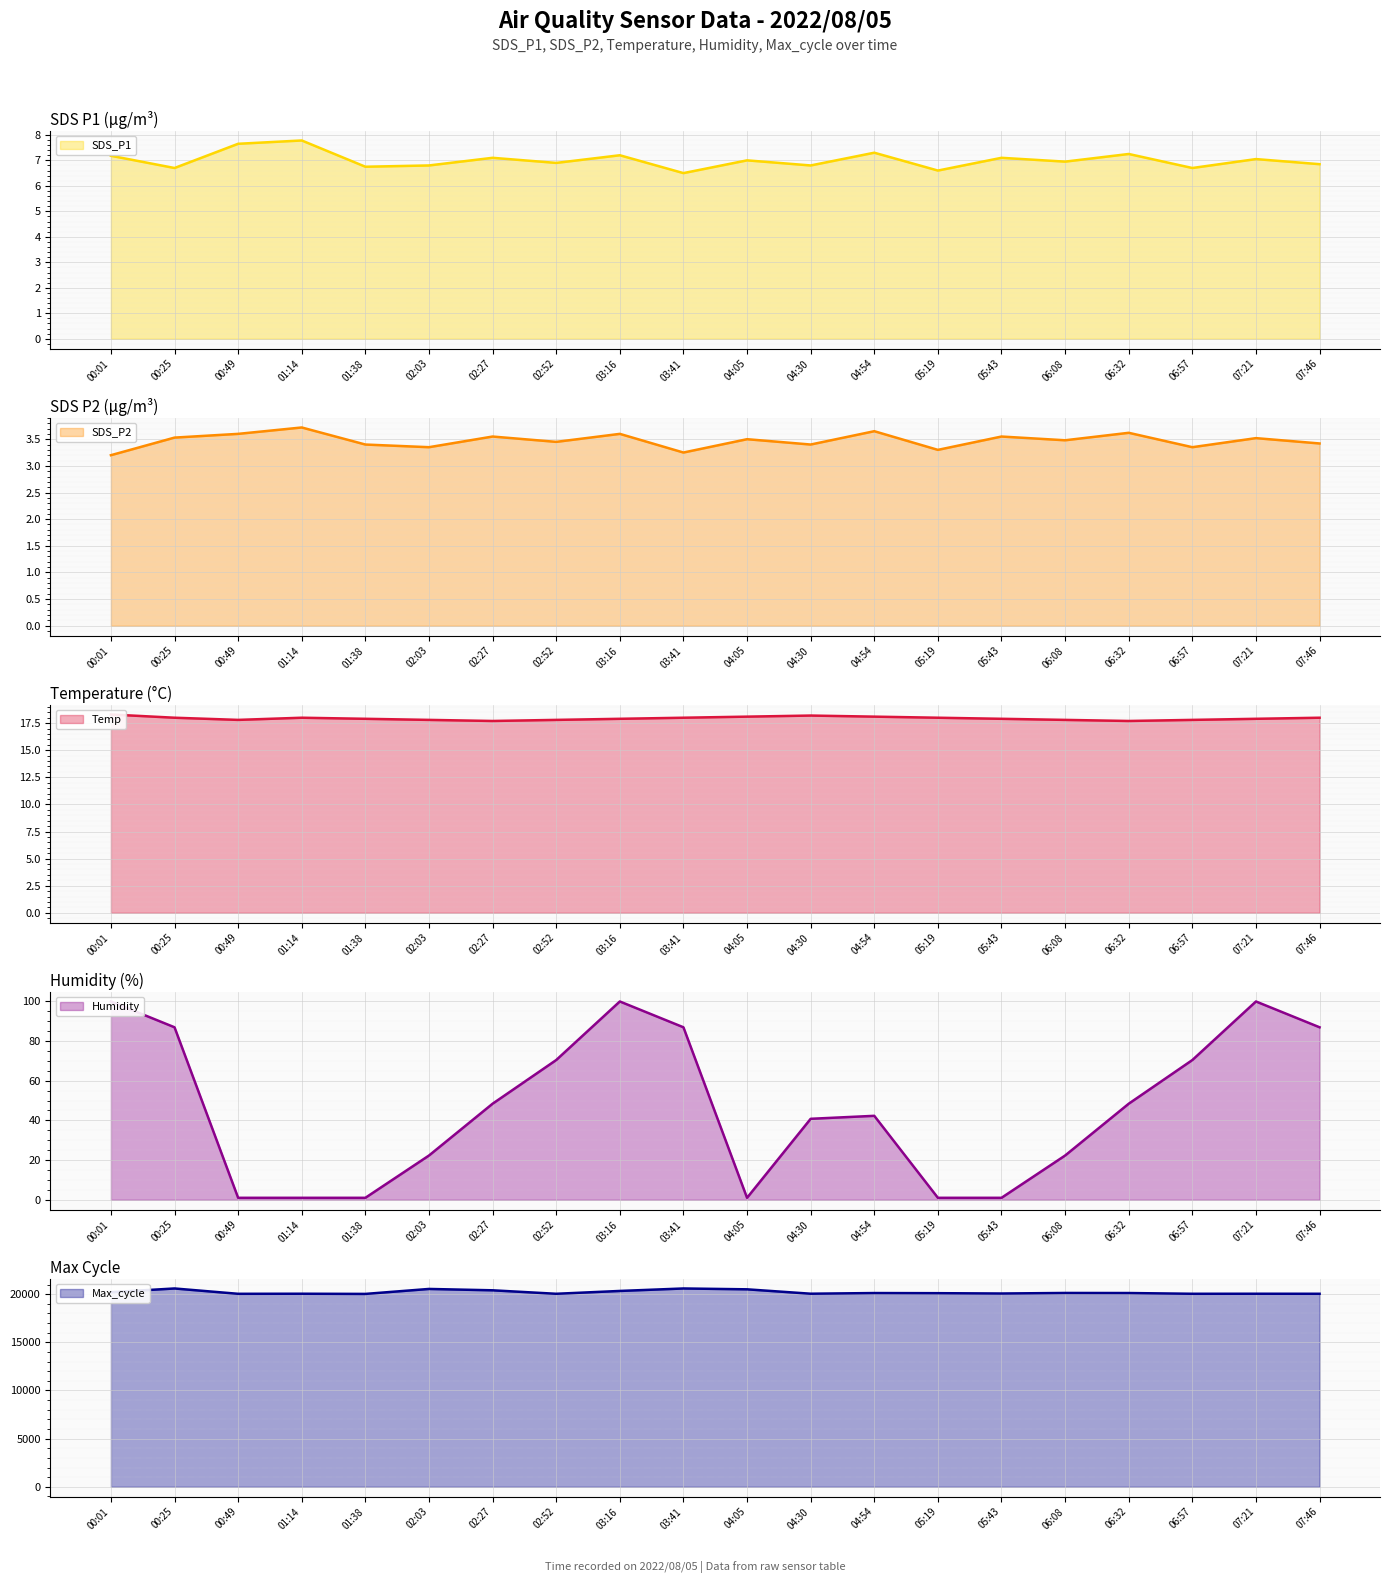

Between 01:38 and 06:08, which series saw the biggest shift?

Max_cycle